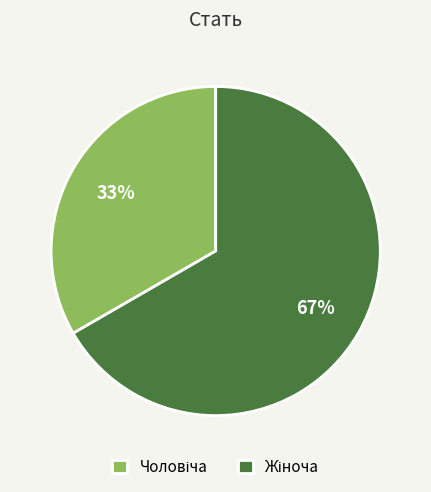

How many slices are in this pie chart?

2